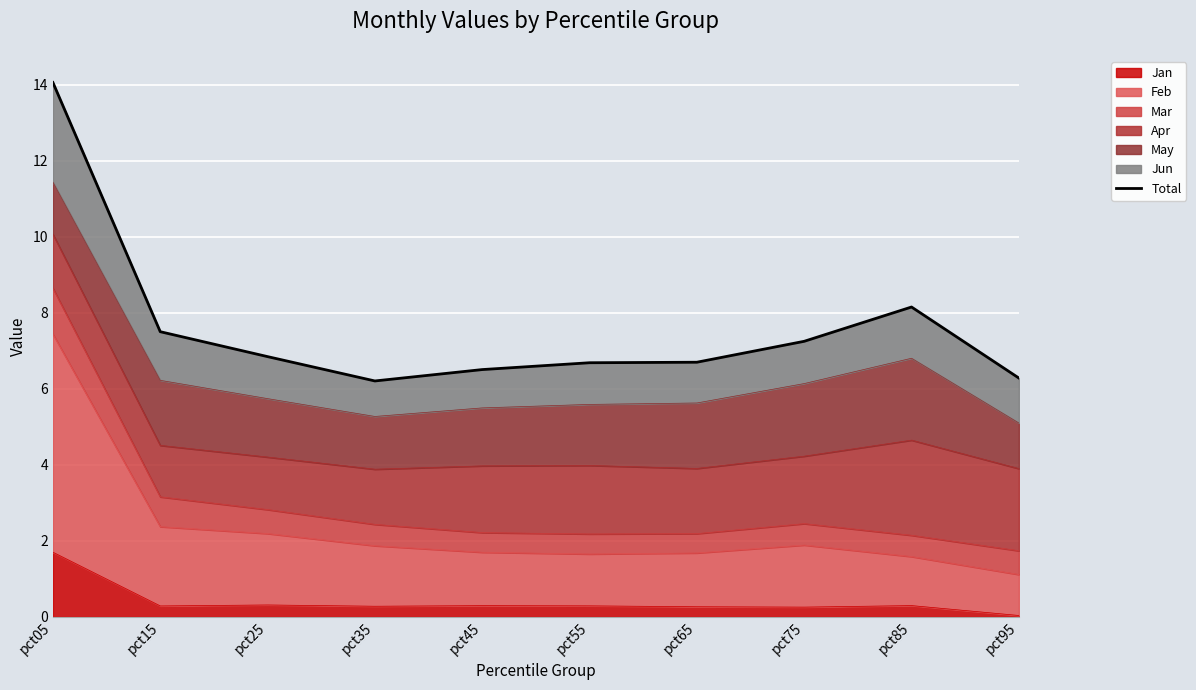

What is the greatest value displayed?

14.1